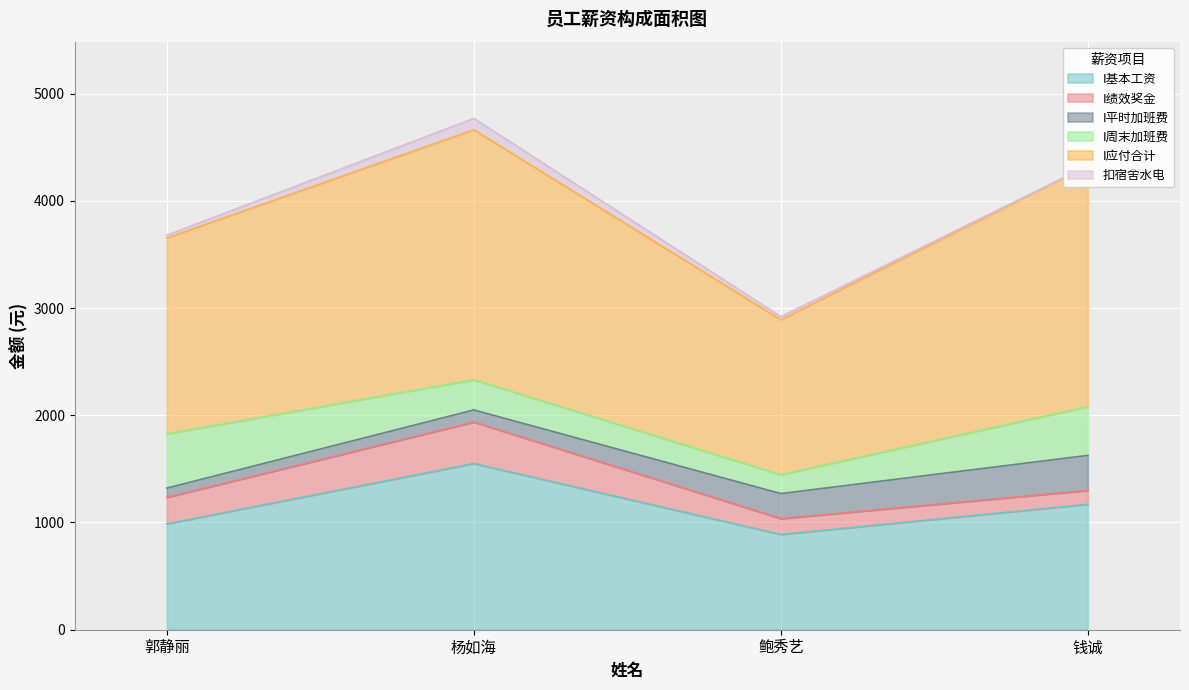

True or false: I周末加班费 has a value of 505.8 at 郭静丽.

True